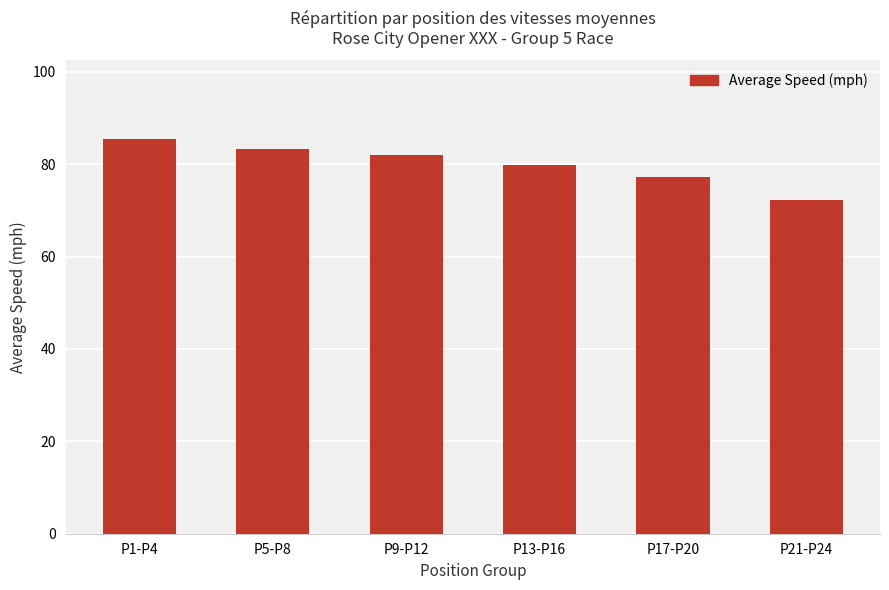

Reading left to right, what are all the values shown in this chart?

85.4	83.3	81.9	79.8	77.2	72.2